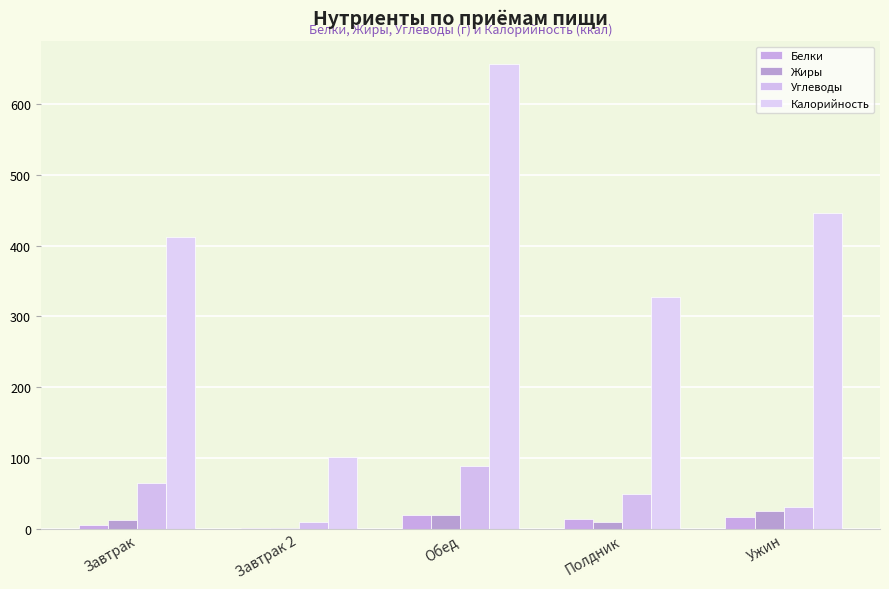

Is the value of Углеводы at Обед greater than the value of Белки at Завтрак 2?

Yes